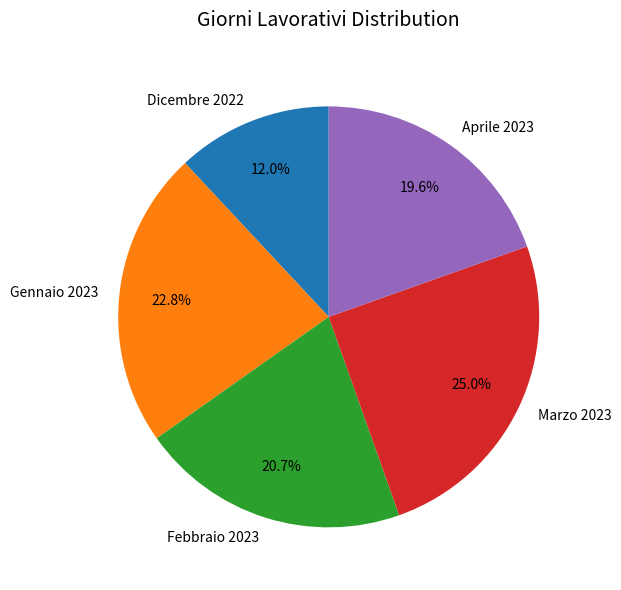

Between Gennaio 2023 and Dicembre 2022, which is larger?

Gennaio 2023